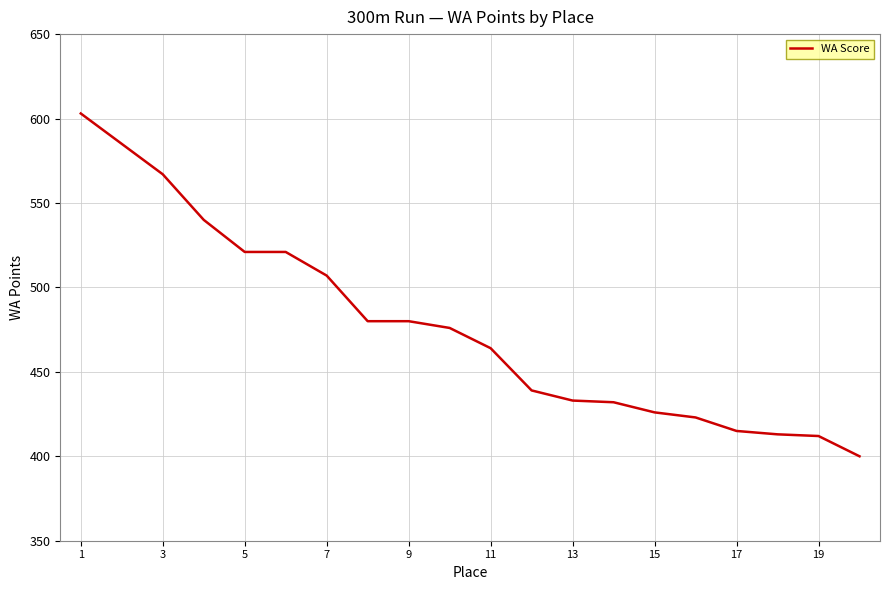

What is the maximum value shown in the chart?

603